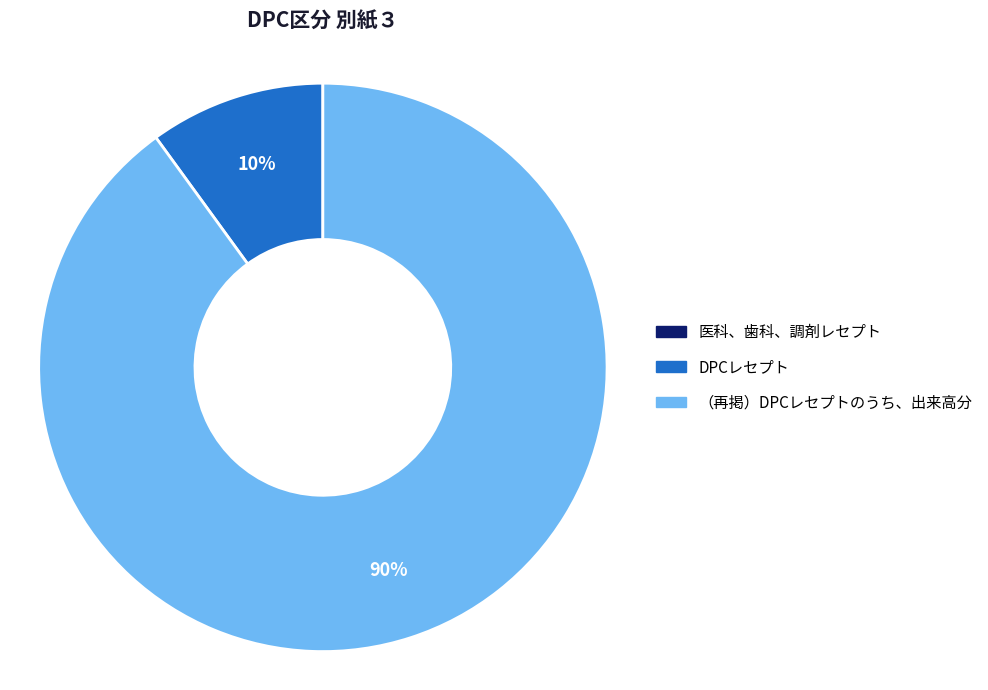

To the nearest percent, what is the difference between the largest and smallest slice percentages?

90%